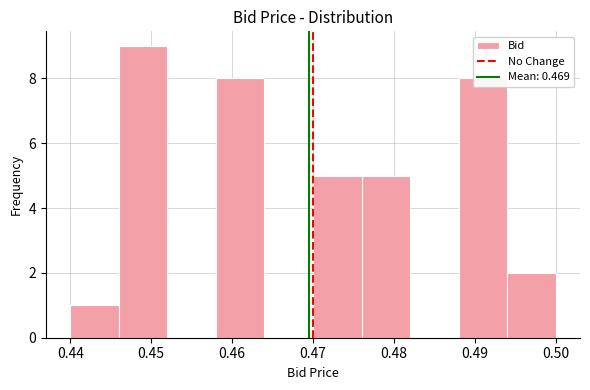

Reading left to right, list every bar in this chart as the range it spans on the x-axis followed by its height. The values are not printed on the chart, so give them approximately, as read against the axis.

0.440 to 0.446: 1
0.446 to 0.452: 9
0.452 to 0.458: 0
0.458 to 0.464: 8
0.464 to 0.470: 0
0.470 to 0.476: 5
0.476 to 0.482: 5
0.482 to 0.488: 0
0.488 to 0.494: 8
0.494 to 0.500: 2